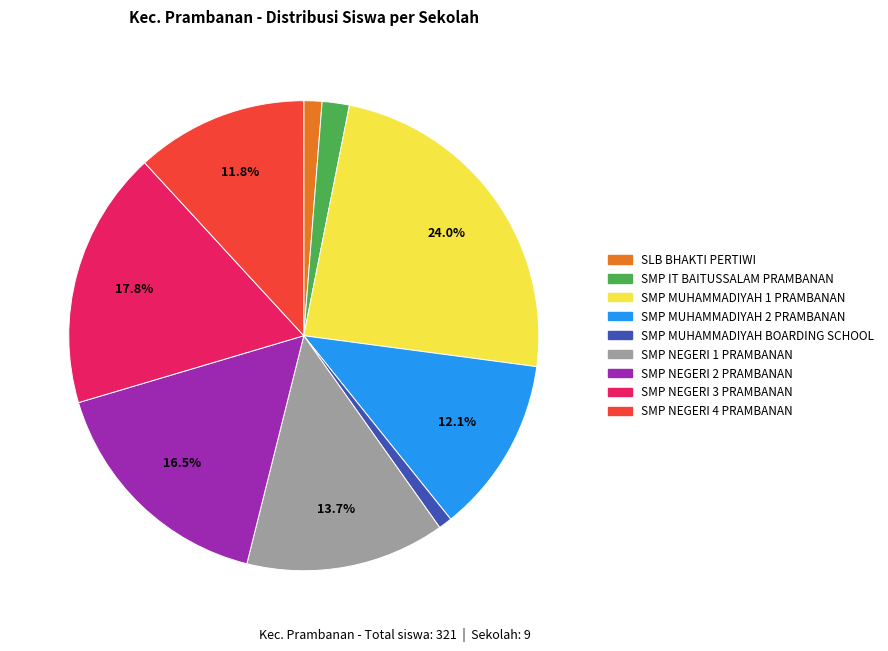

The SMP MUHAMMADIYAH 2 PRAMBANAN slice represents 12% of the pie. True or false?

True